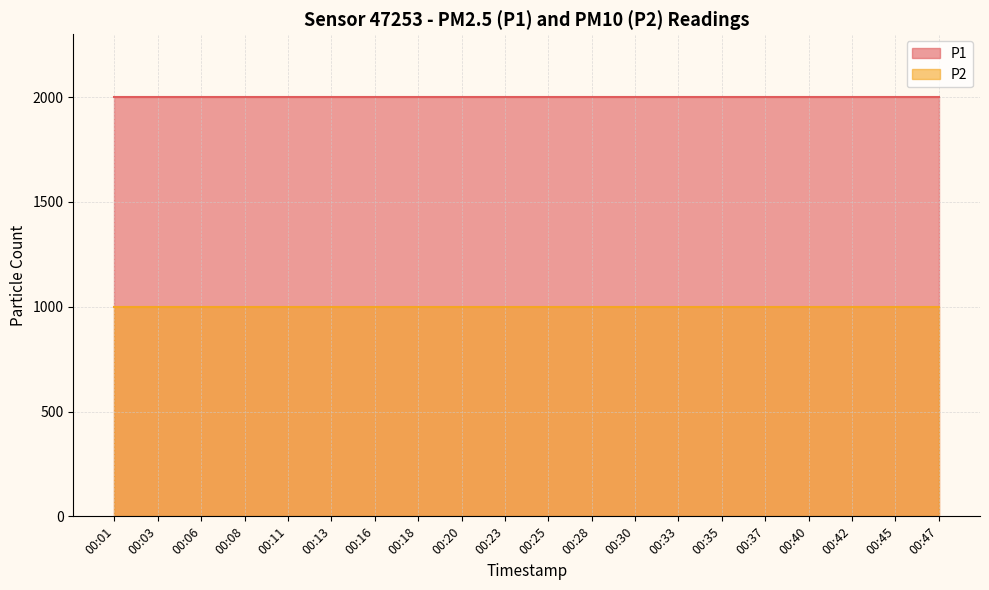

Reading right to left, list all the values displayed in this chart.

P1: 1999.9	1999.9	1999.9	1999.9	1999.9	1999.9	1999.9	1999.9	1999.9	1999.9	1999.9	1999.9	1999.9	1999.9	1999.9	1999.9	1999.9	1999.9	1999.9	1999.9
P2: 999.9	999.9	999.9	999.9	999.9	999.9	999.9	999.9	999.9	999.9	999.9	999.9	999.9	999.9	999.9	999.9	999.9	999.9	999.9	999.9